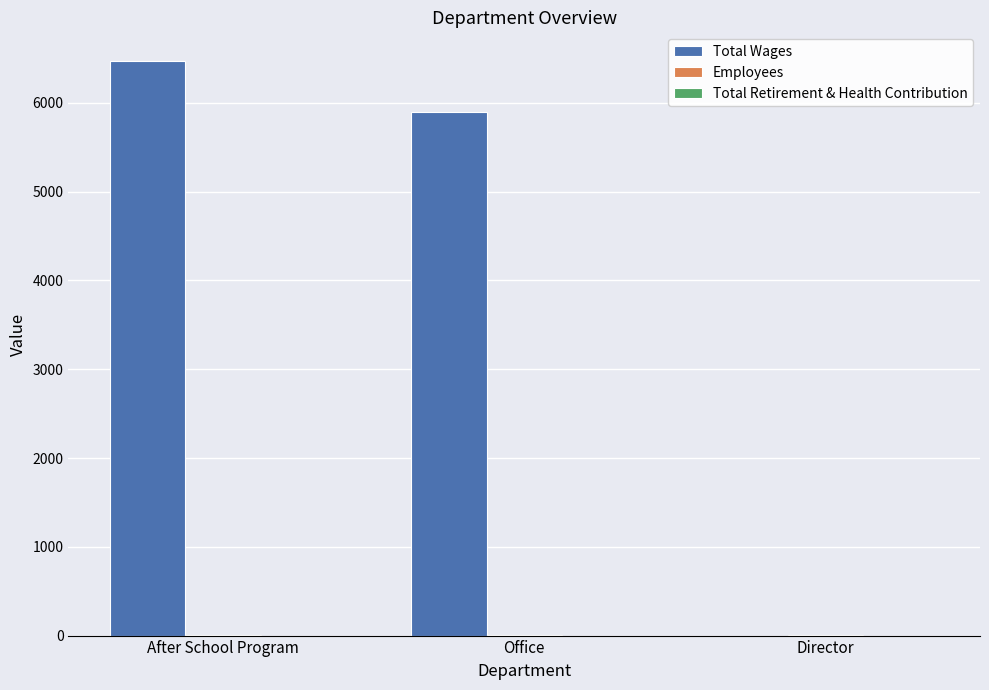

Which series changed the most between After School Program and Director?

Total Wages